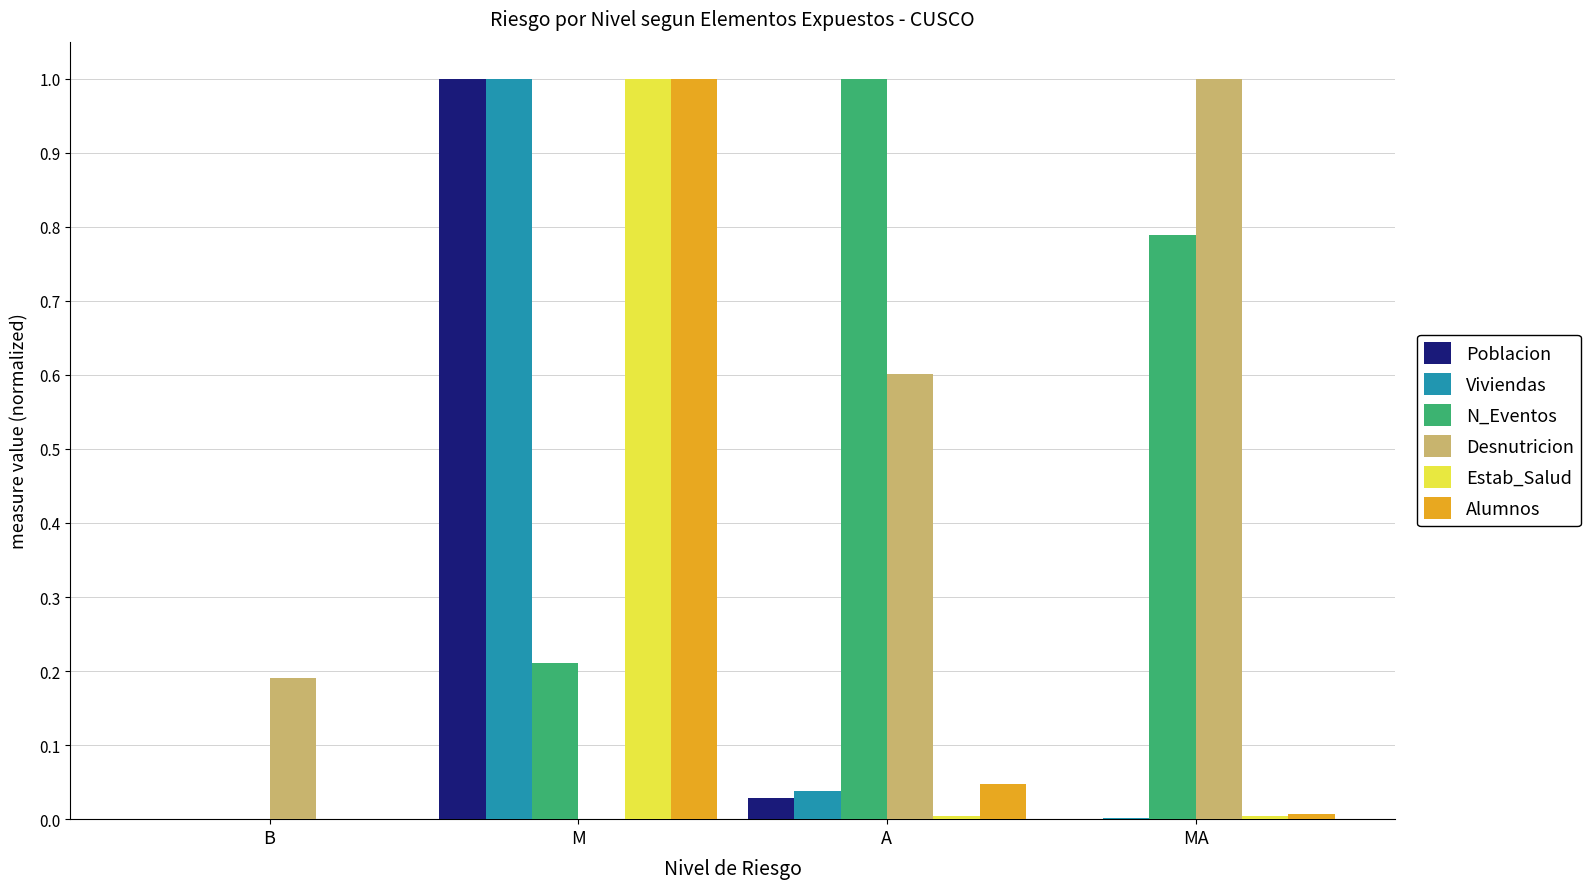

Does the chart contain stacked bars?

No